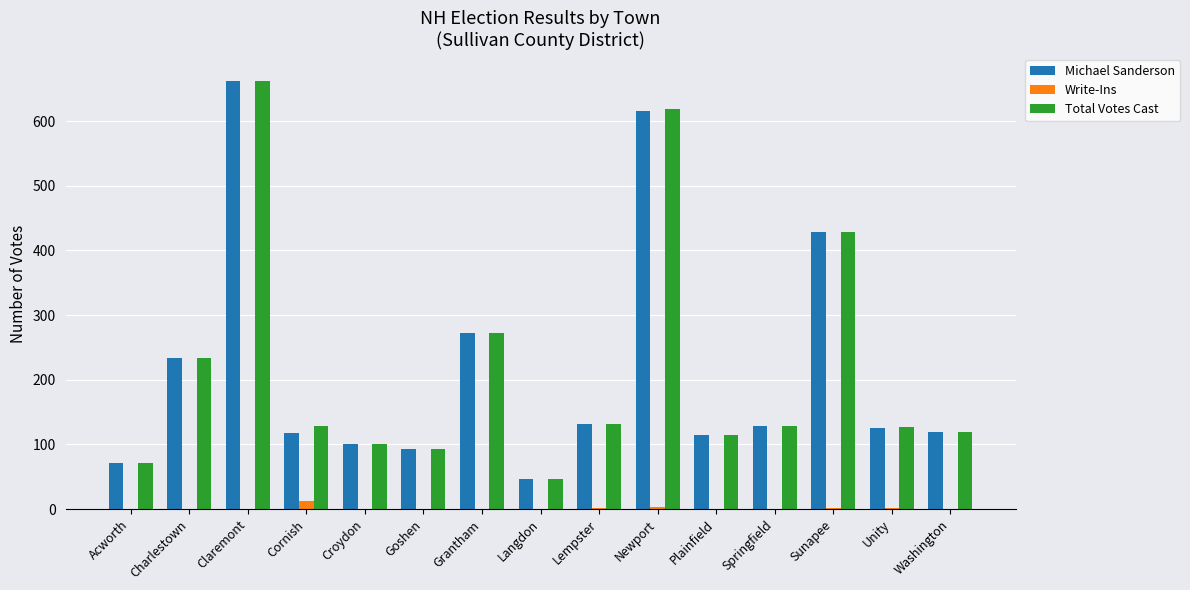

What is the total value across all series at Springfield?

256